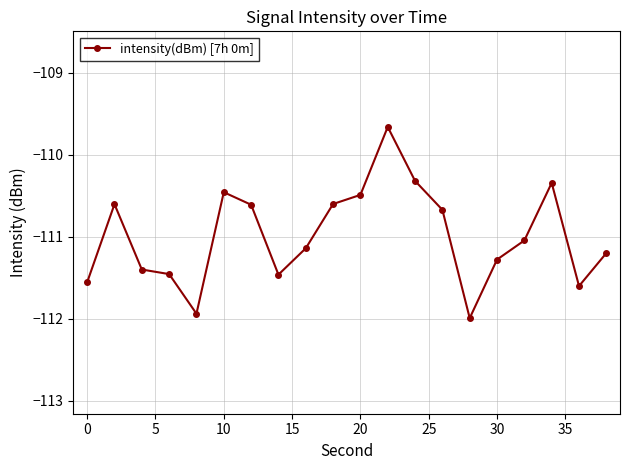

What is the greatest value displayed?

-109.7